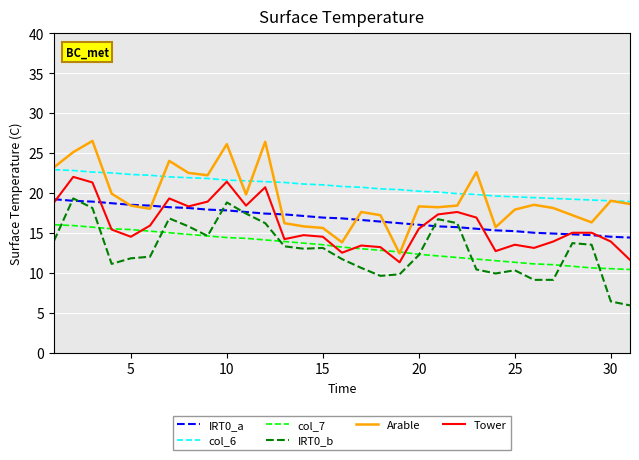

How many intersections are there between IRT0_a and Tower?

8